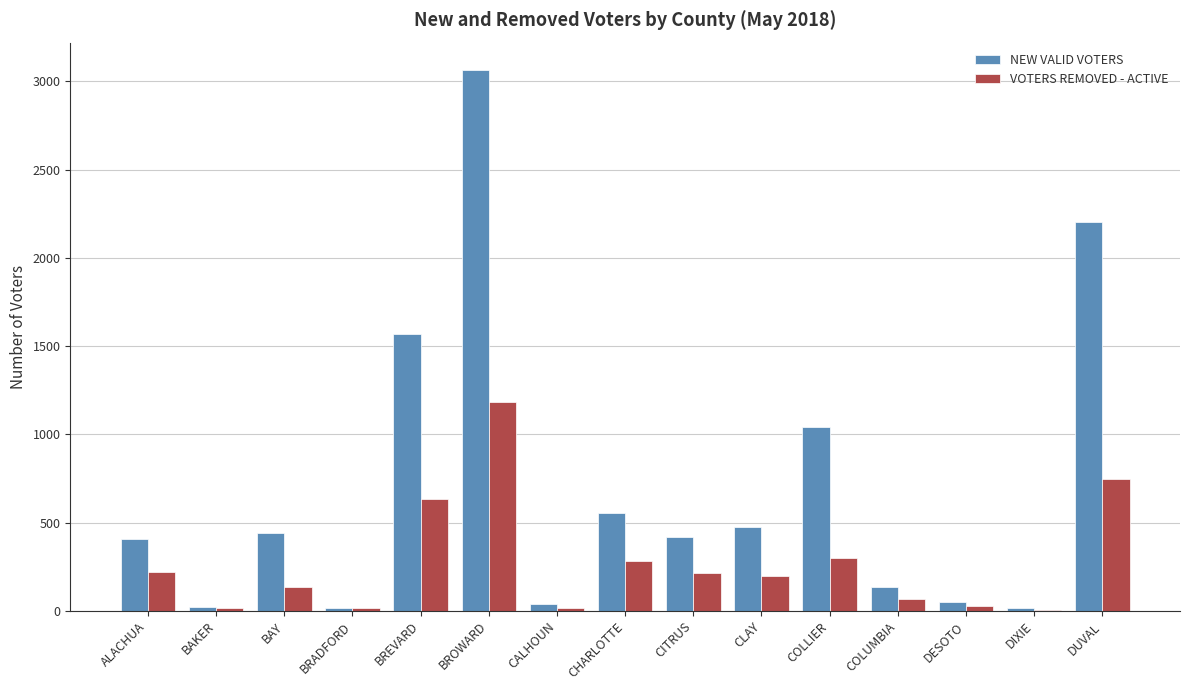

What is the total value across all series at ALACHUA?

631